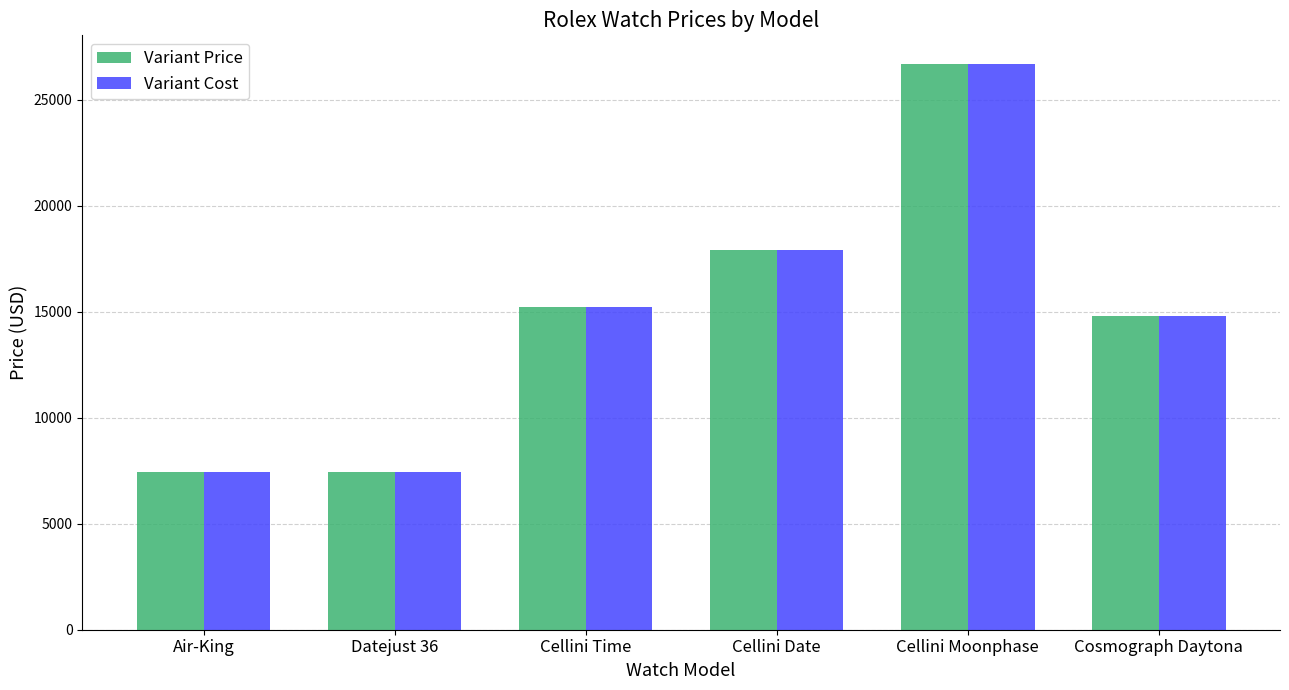

The Variant Price series shows 7450 at Datejust 36. True or false?

True